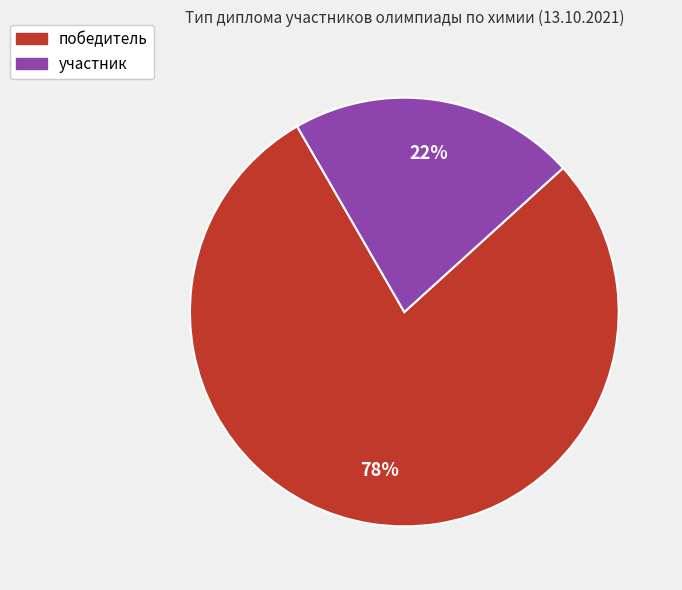

Is победитель the majority of the pie?

Yes